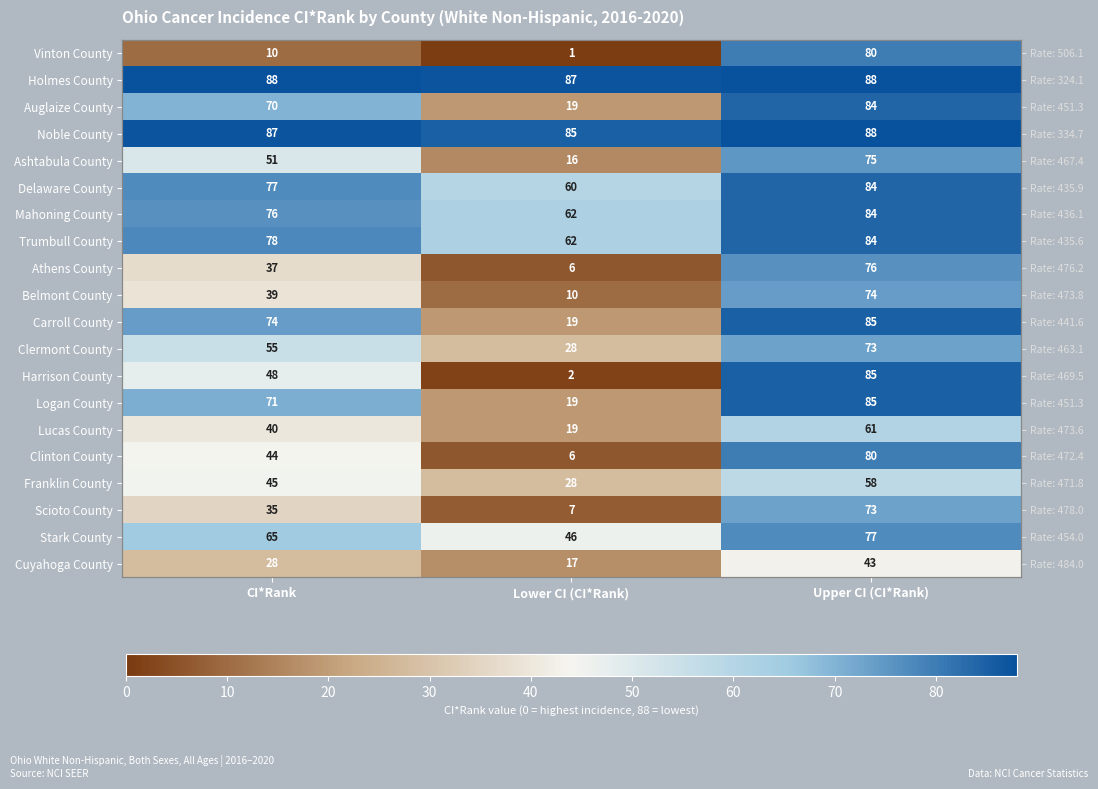

Is the value of Athens County at Upper CI (CI*Rank) greater than the value of Delaware County at CI*Rank?

No